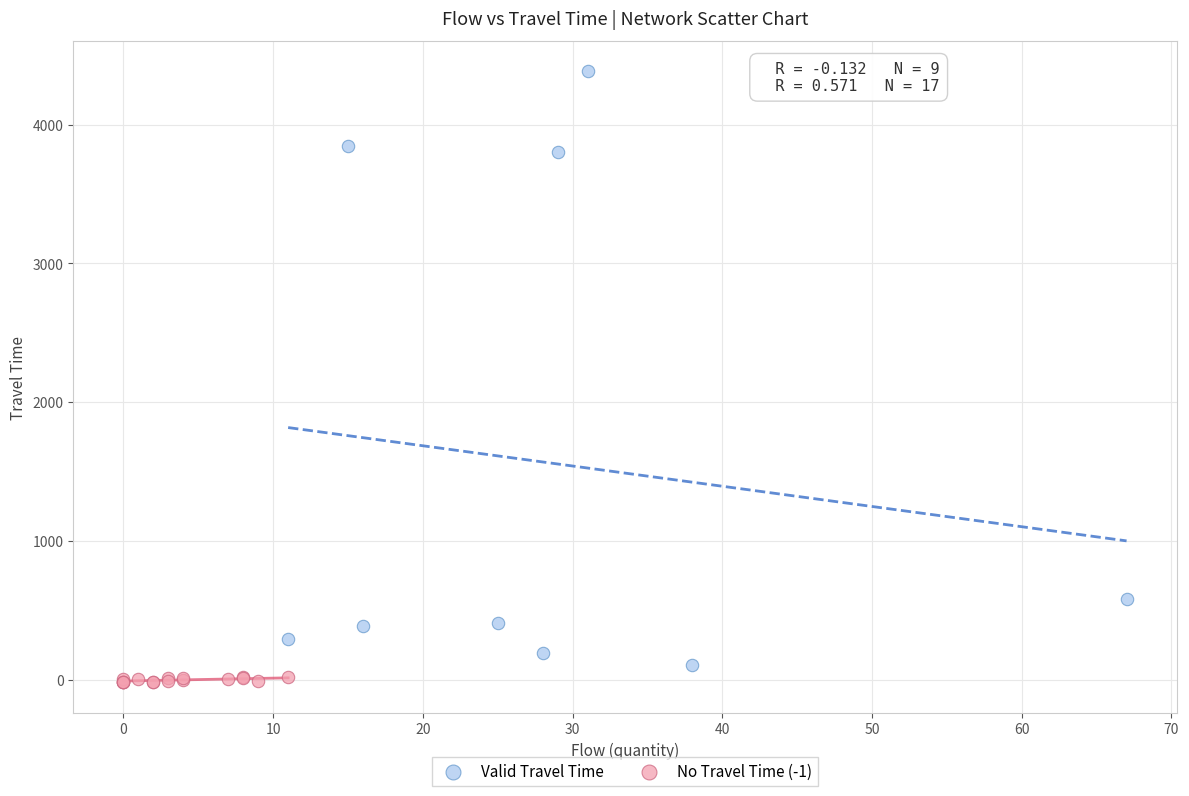

Which series has the widest spread of Y values?

Valid Travel Time